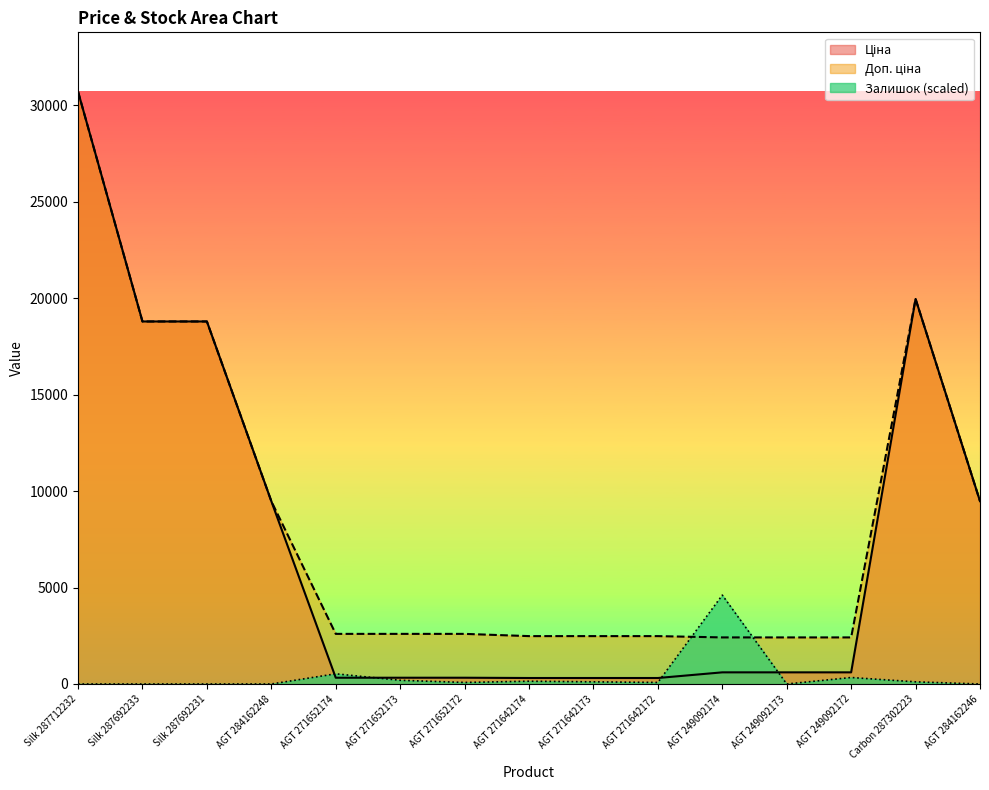

Reading right to left, transcribe all the data shown in this chart.

Ціна: AGT 284162246=9480.1	Carbon 287302223=19964.2	AGT 249092172=603.7	AGT 249092173=603.7	AGT 249092174=603.7	AGT 271642172=310.3	AGT 271642173=310.3	AGT 271642174=310.3	AGT 271652172=324.8	AGT 271652173=324.8	AGT 271652174=324.8	AGT 284162248=9480.1	Silk 287692231=18796.8	Silk 287692233=18796.8	Silk 287712232=30717.1
Доп. ціна: AGT 284162246=9480.1	Carbon 287302223=19964.2	AGT 249092172=2414.8	AGT 249092173=2414.8	AGT 249092174=2414.8	AGT 271642172=2482.4	AGT 271642173=2482.4	AGT 271642174=2482.4	AGT 271652172=2598.3	AGT 271652173=2598.3	AGT 271652174=2598.3	AGT 284162248=9480.1	Silk 287692231=18796.8	Silk 287692233=18796.8	Silk 287712232=30717.1
Залишок: AGT 284162246=0.0	Carbon 287302223=112.0	AGT 249092172=336.0	AGT 249092173=0.0	AGT 249092174=4607.6	AGT 271642172=80.0	AGT 271642173=112.0	AGT 271642174=144.0	AGT 271652172=80.0	AGT 271652173=192.0	AGT 271652174=528.0	AGT 284162248=0.0	Silk 287692231=0.0	Silk 287692233=0.0	Silk 287712232=0.0